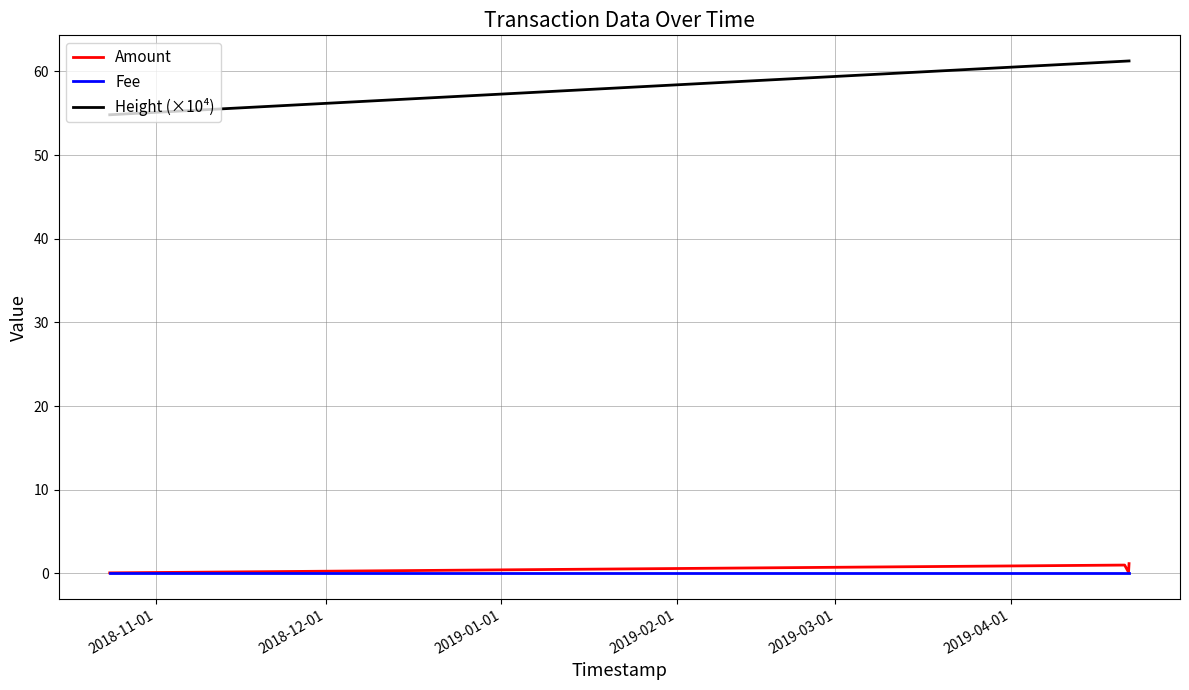

Which series has the largest range (max minus min)?

Height (×10⁴)